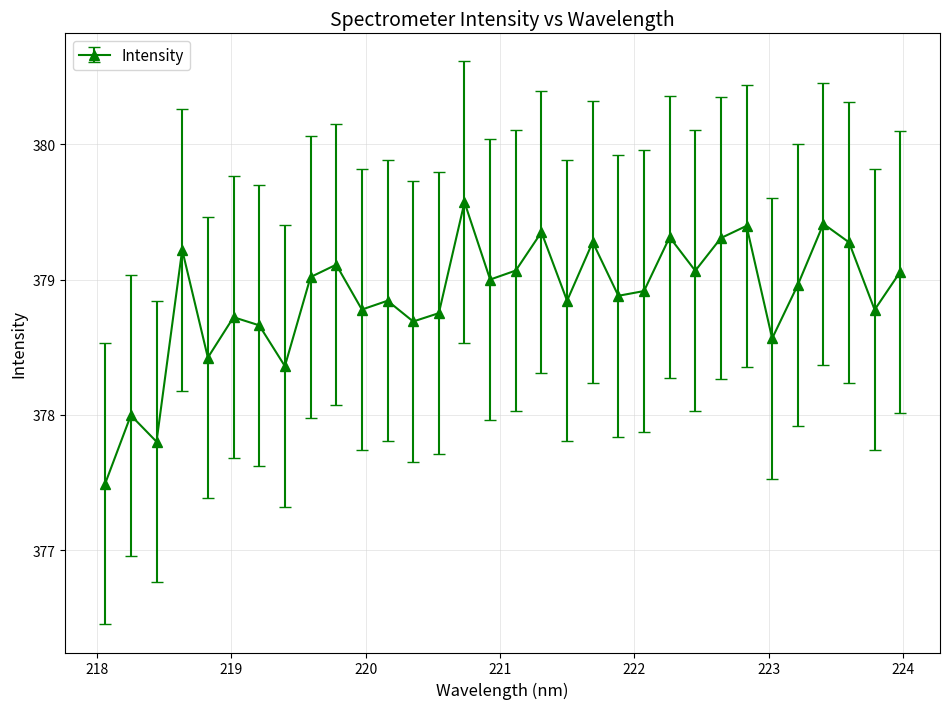

What is the greatest value displayed?

379.6